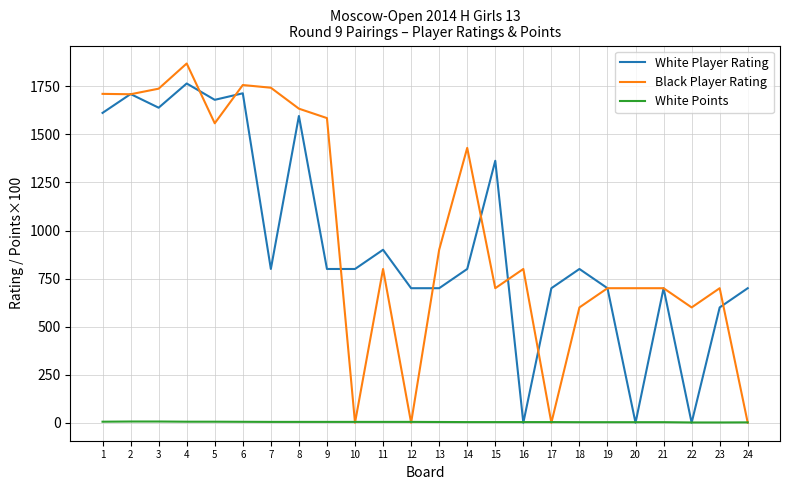

Which series changed the most between 7 and 11?

Black Player Rating